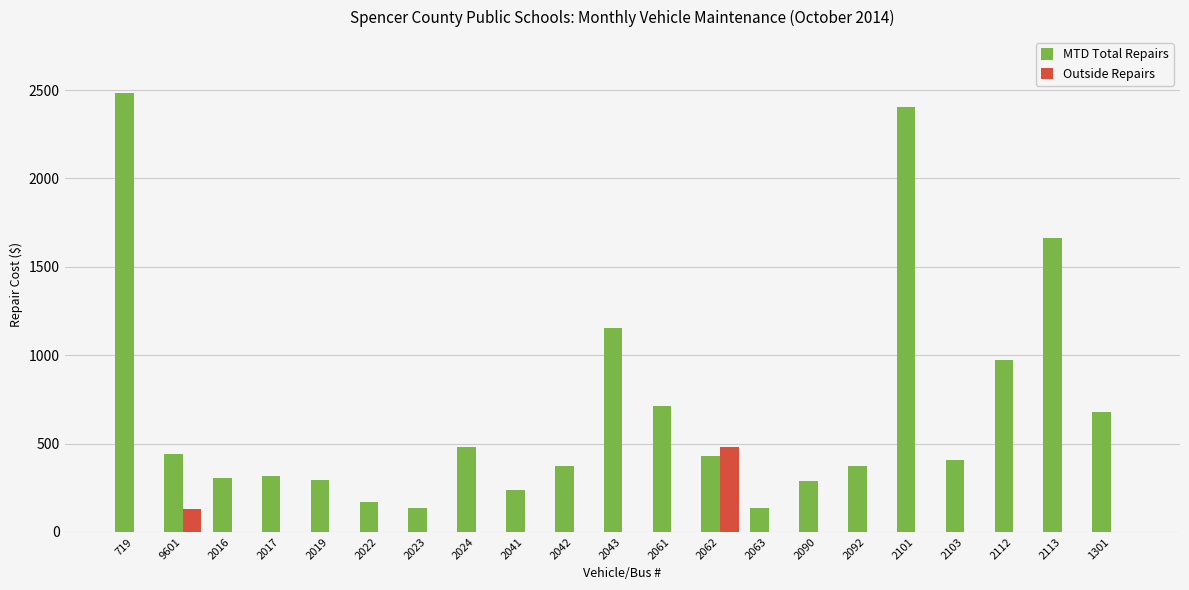

At which label does MTD Total Repairs reach its peak?

719